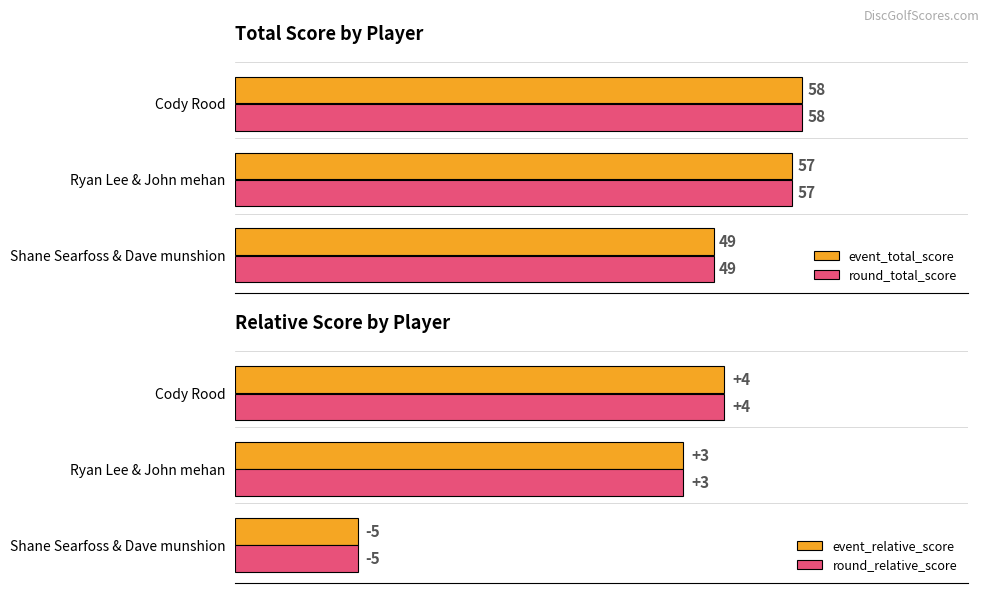

How many groups of bars are there?

3